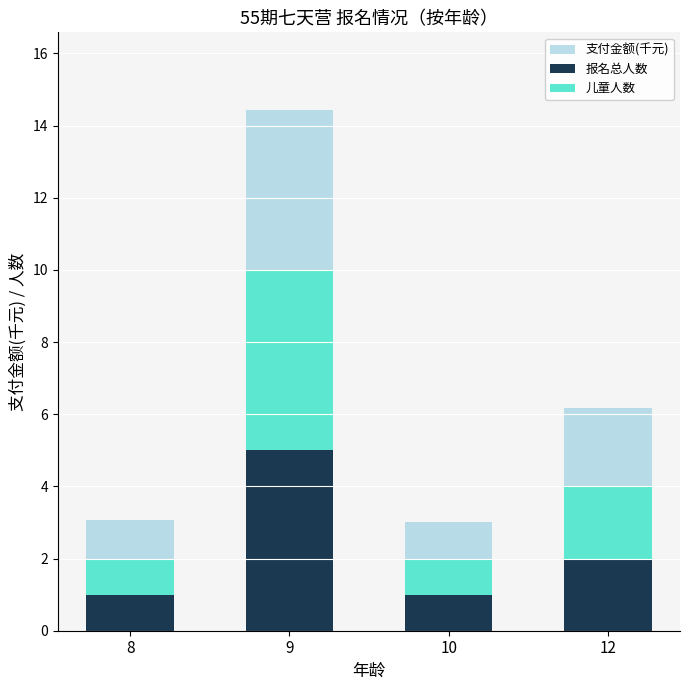

True or false: 报名总人数 has a value of 1.0 at 10.

True